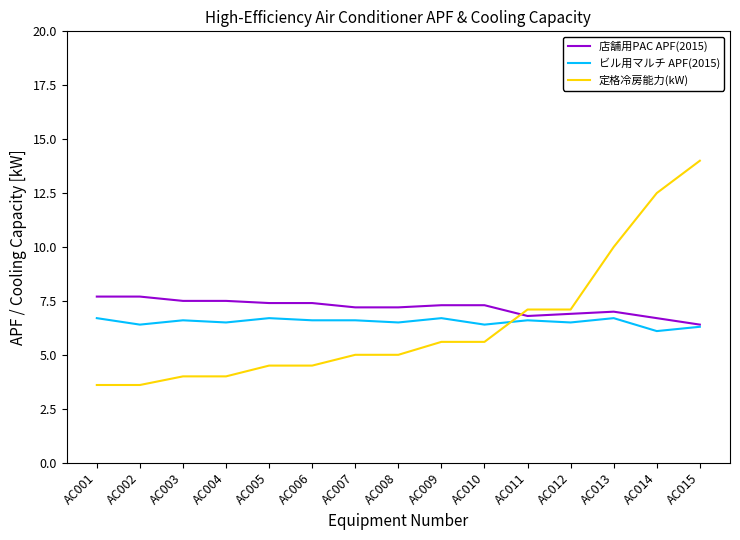

Which series has the largest range (max minus min)?

定格冷房能力(kW)